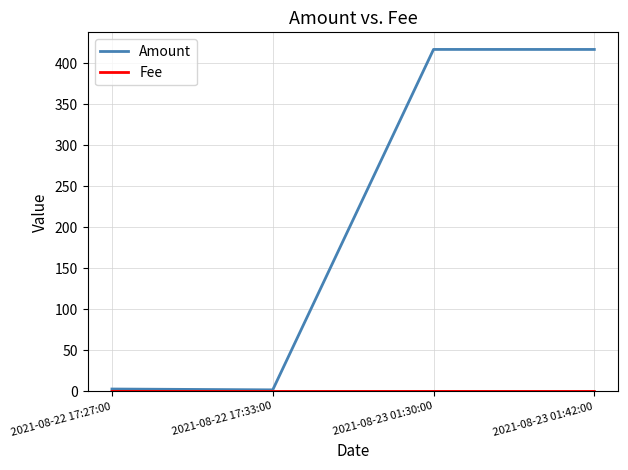

What is the difference between the Amount values at 2021-08-23 01:30:00 and 2021-08-22 17:33:00?

415.0